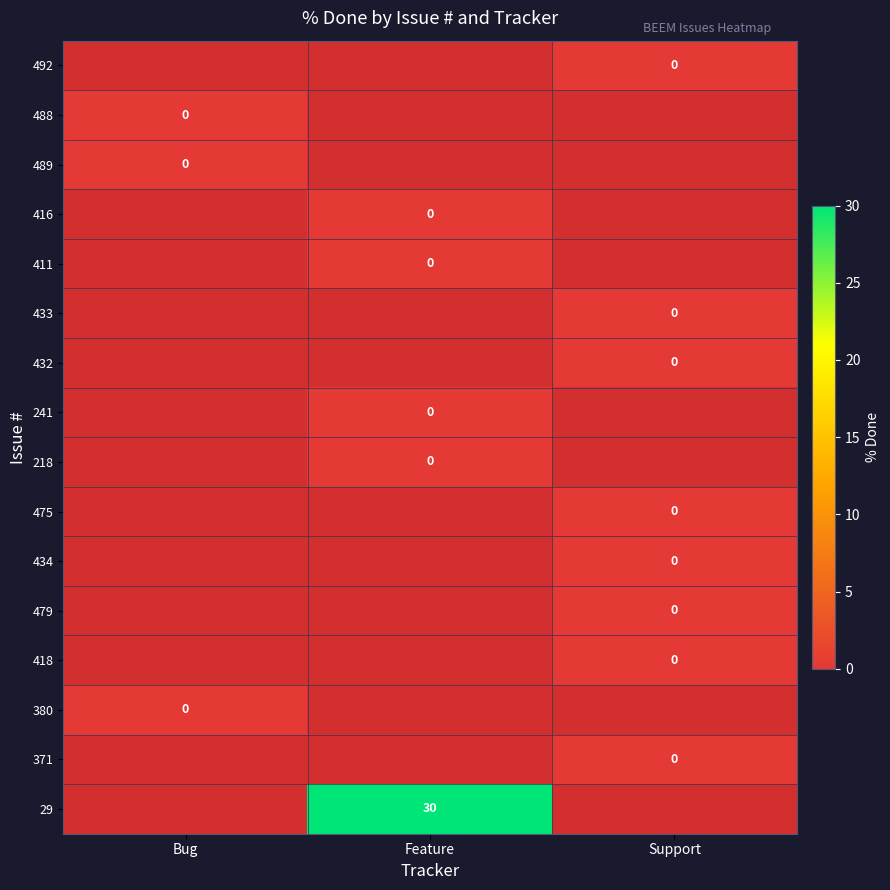

Is it true that 29 equals 30 at Feature?

True